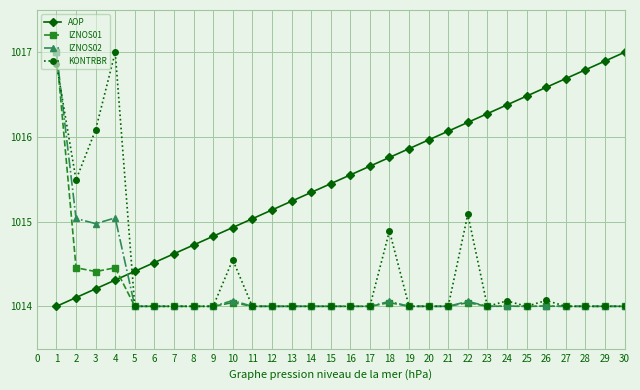

At which category is the sum across all series the highest?

1